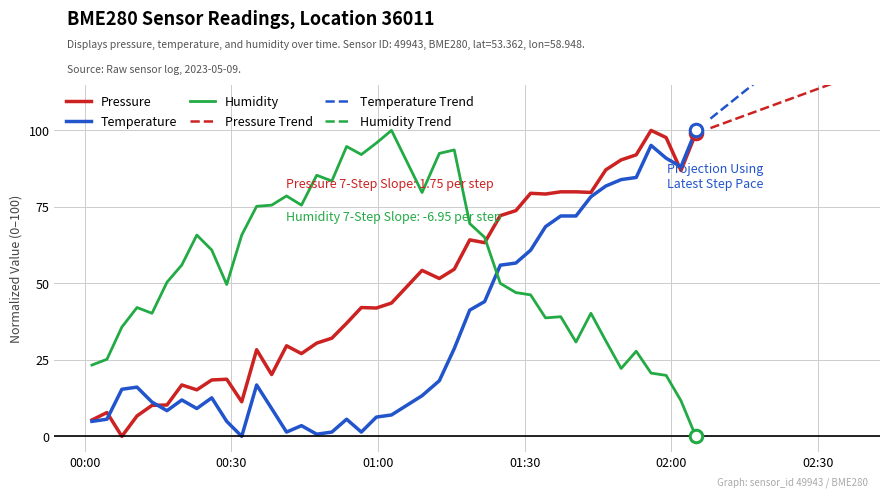

What is the highest value of the Temperature series?

100.0